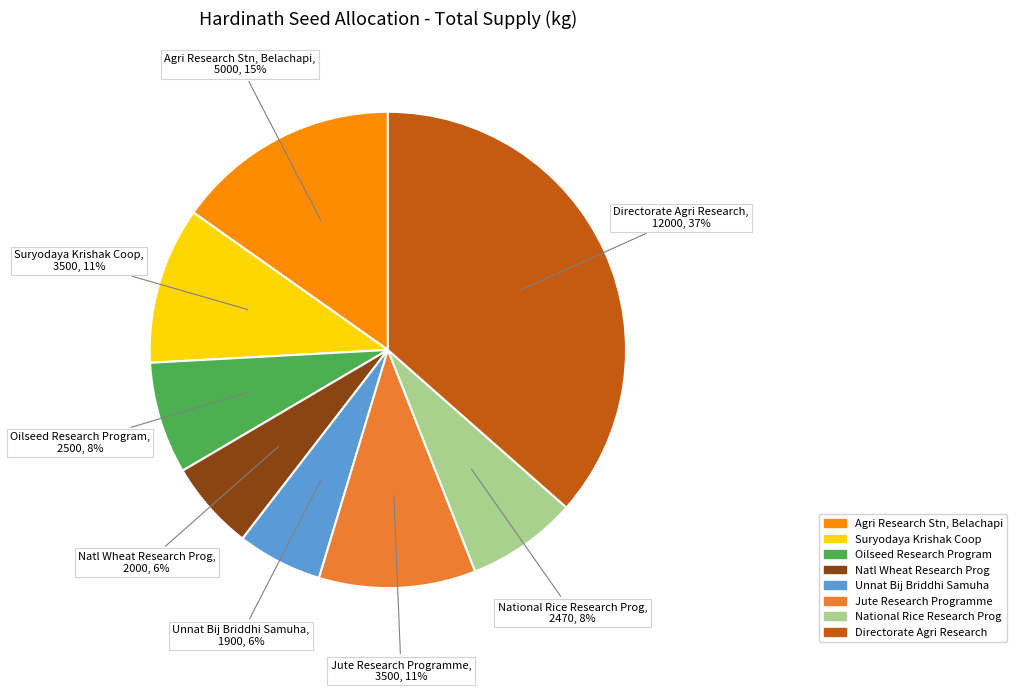

To the nearest percent, what is the average slice percentage?

12%